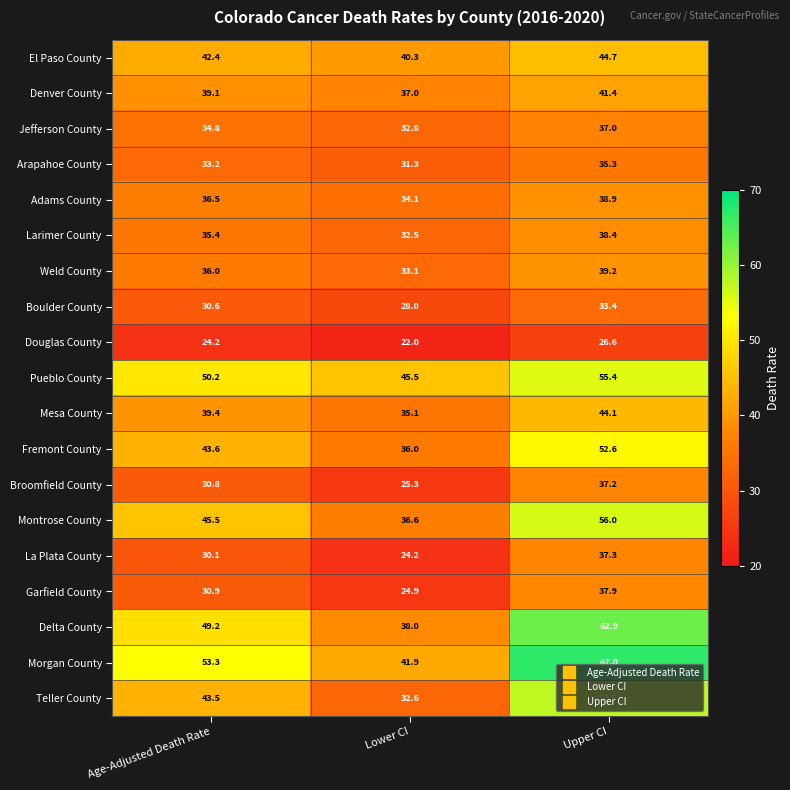

Which series has the largest total across all categories?

Morgan County